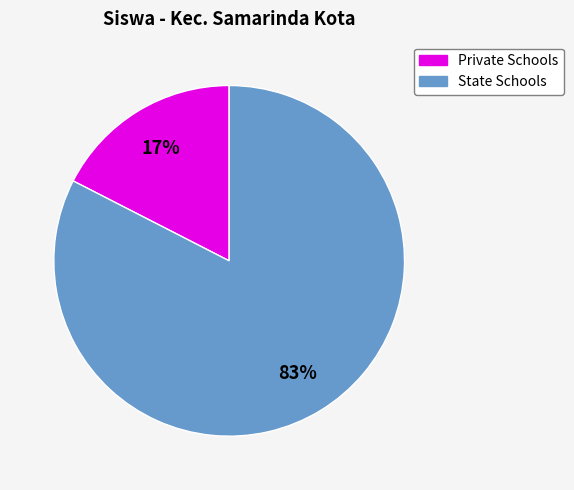

To the nearest percent, what is the average slice percentage?

50%